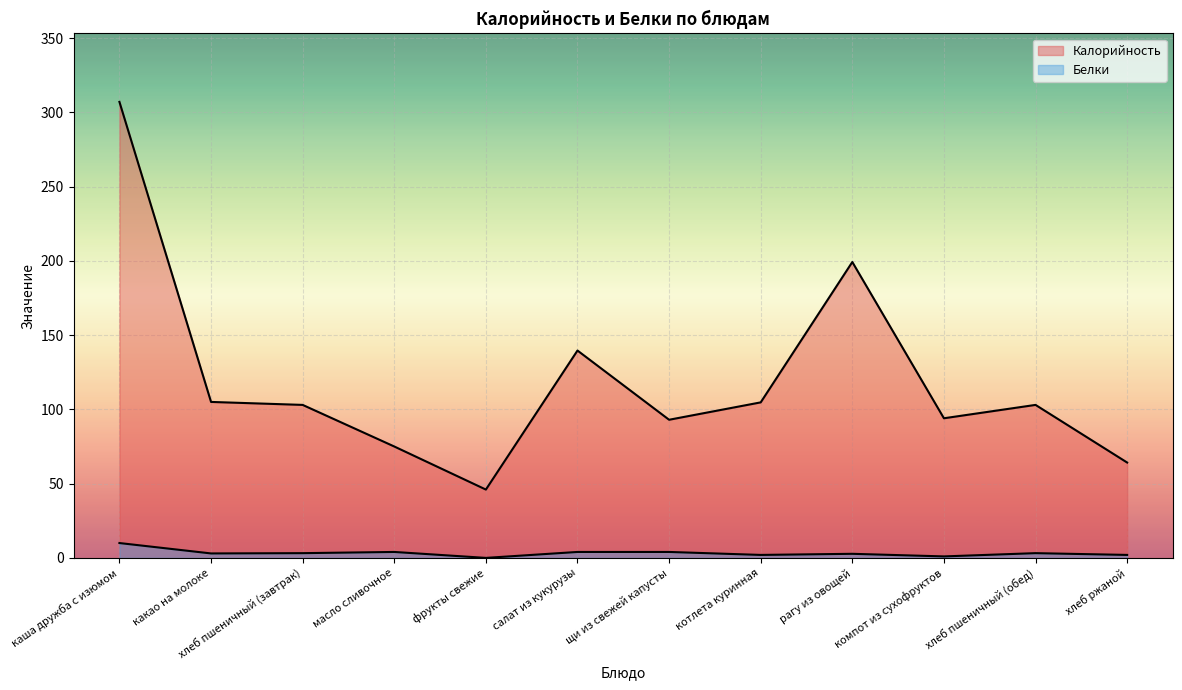

Which series has the largest total across all categories?

Калорийность